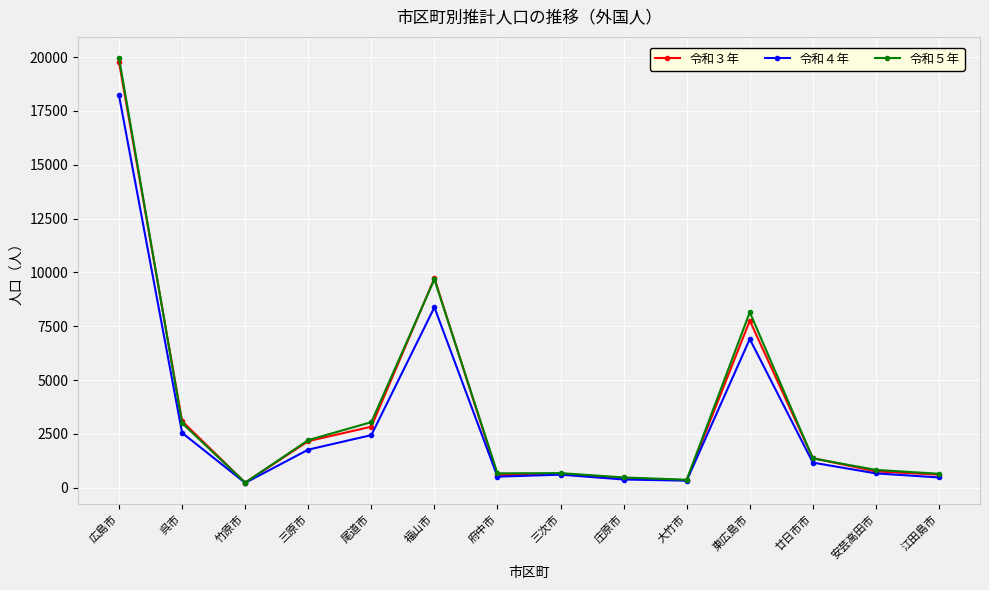

The 令和５年 series shows 676 at 三次市. True or false?

True